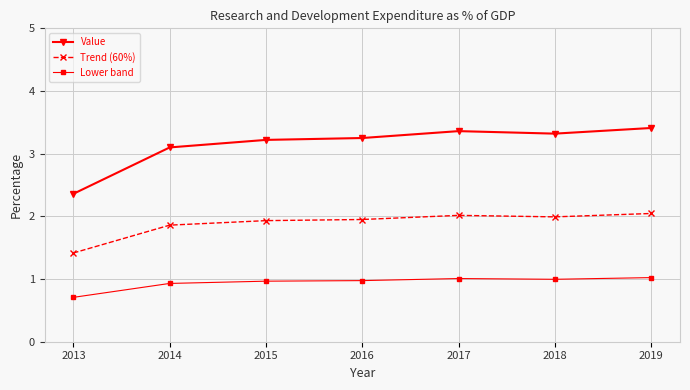

What is the difference between the maximum and minimum values in the Lower band series?

0.3